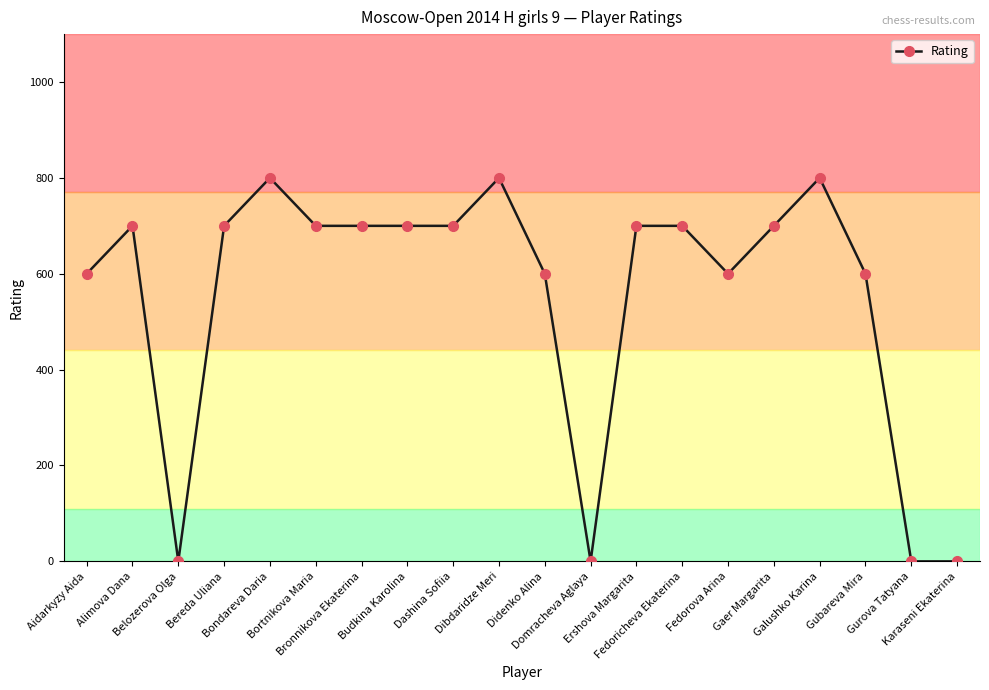

True or false: the data has more than 2 interior local peaks.

True